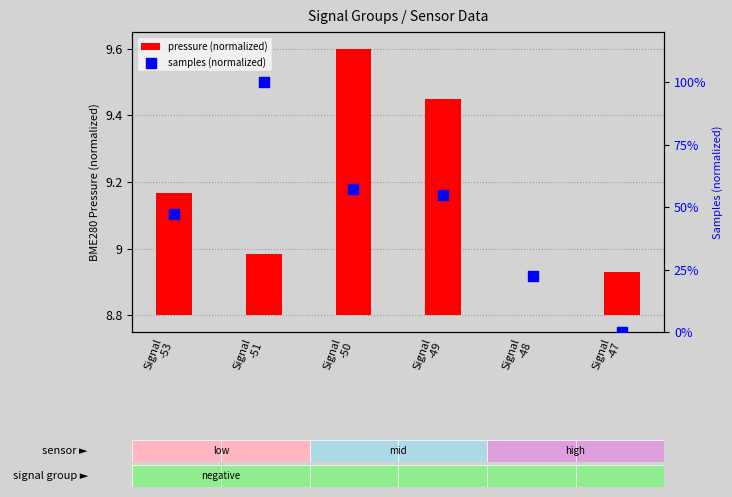

Is the value of samples (normalized) at Signal
-50 greater than the value of pressure (normalized) at Signal
-50?

Yes